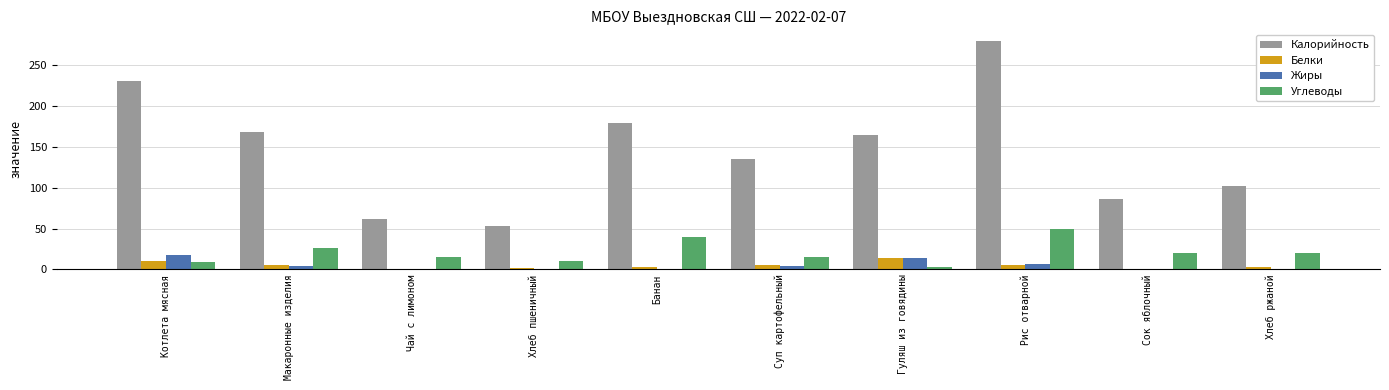

What is the maximum value for Белки?

13.4